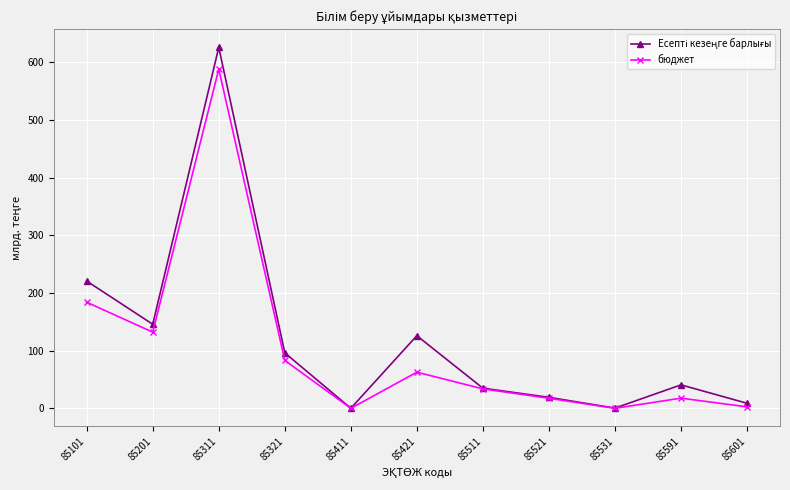

How many lines are shown in the chart?

2